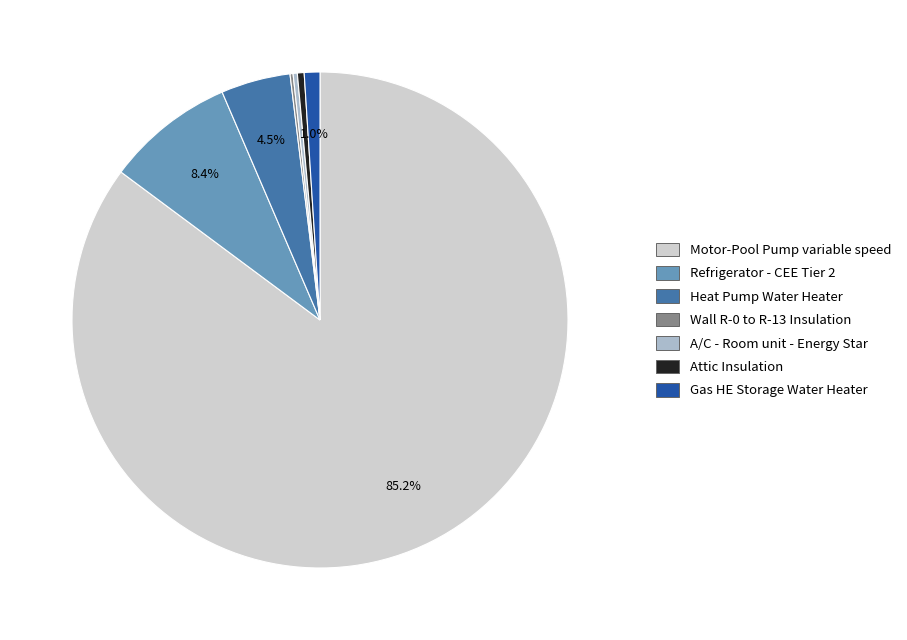

Combined, what portion of the pie is Gas HE Storage Water Heater and Refrigerator - CEE Tier 2?

9.4%